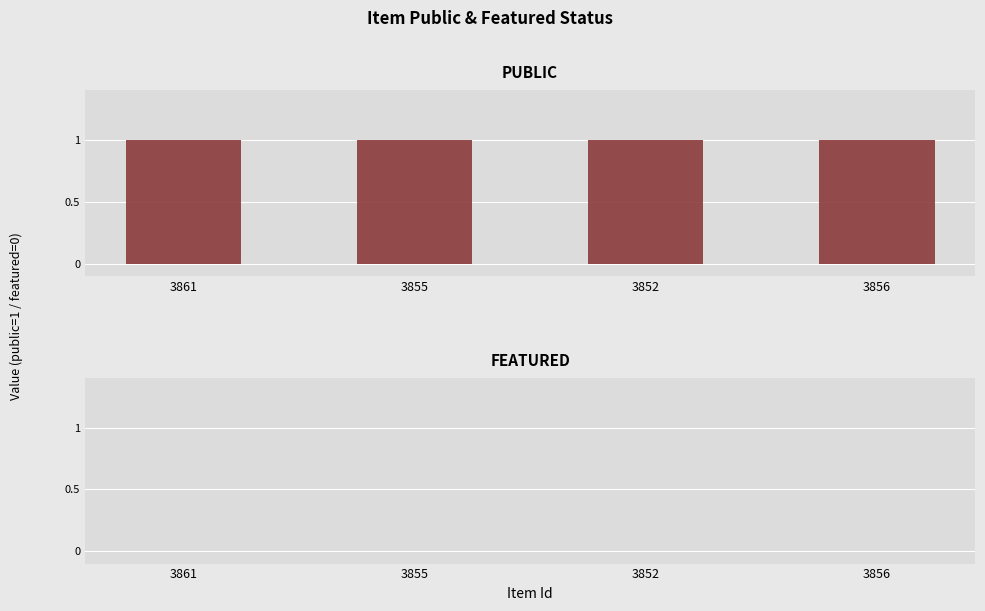

What is the greatest value displayed?

1